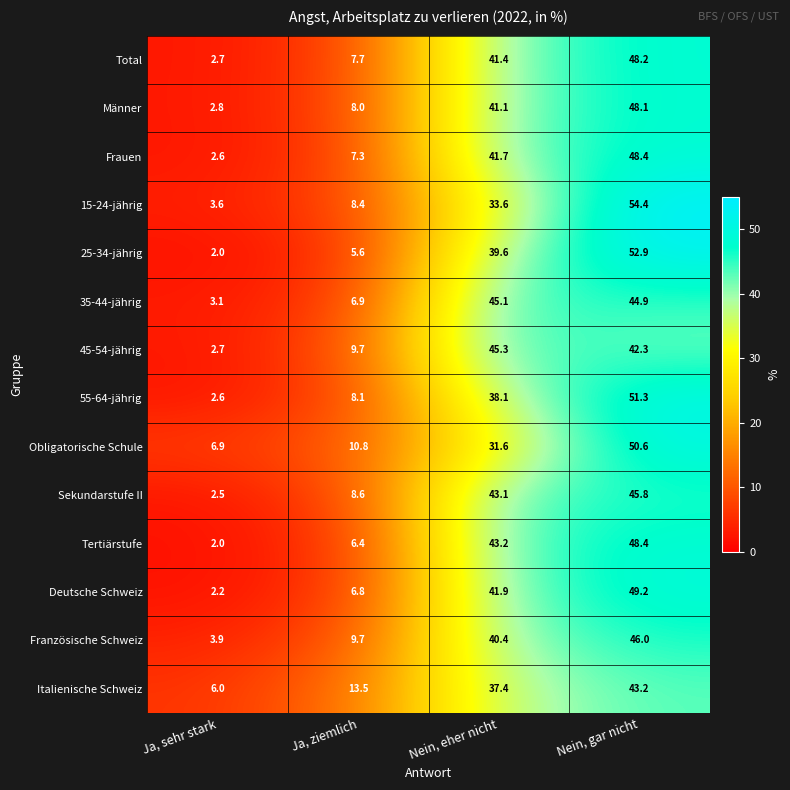

What is the spread (max minus min) of values at Ja, sehr stark?

4.9